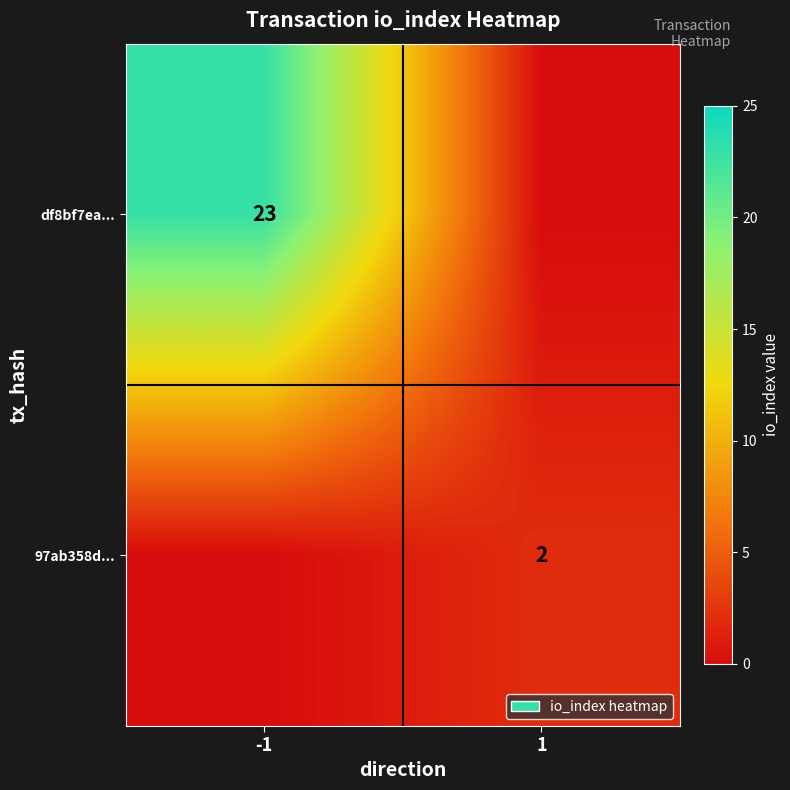

The value of 97ab358d... at 1 is 2. True or false?

True